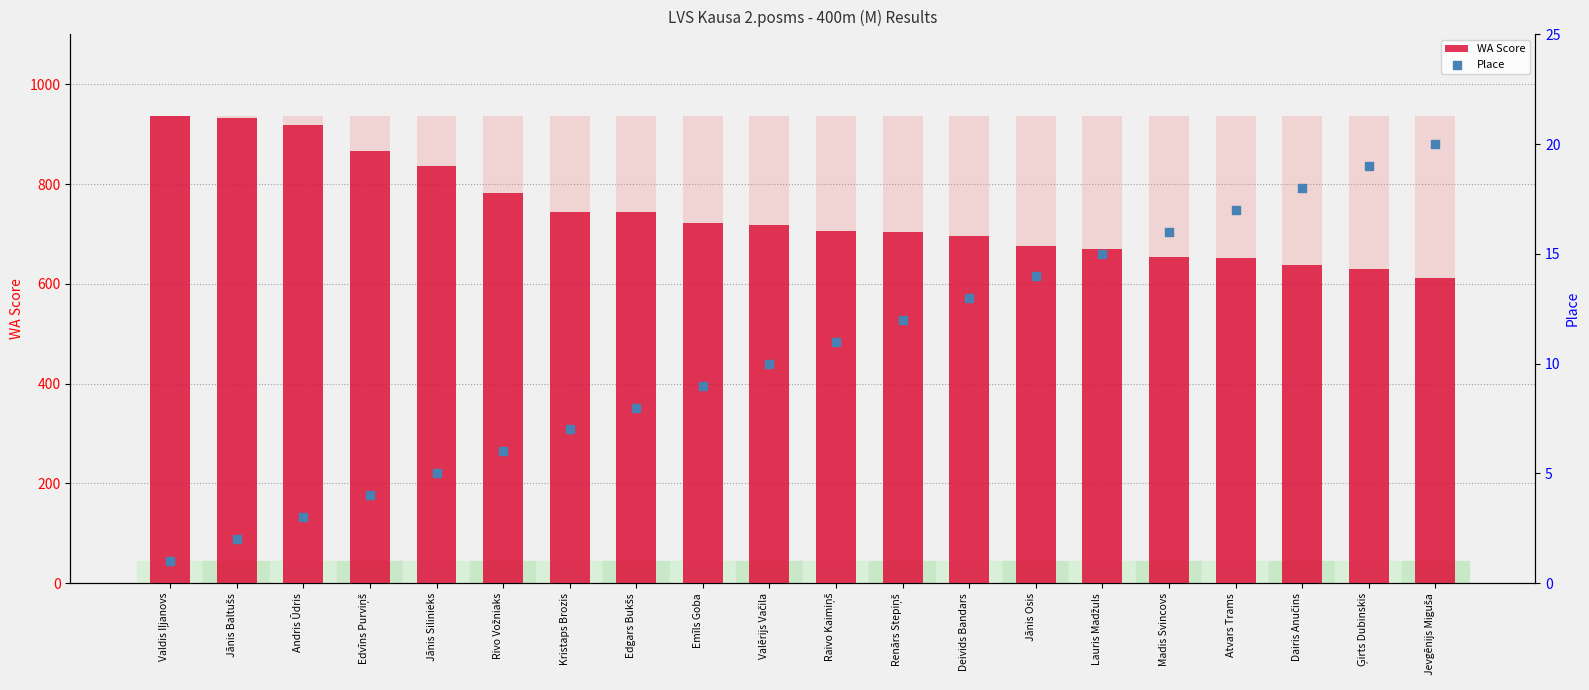

What are all the series names shown in the legend?

WA Score, Place